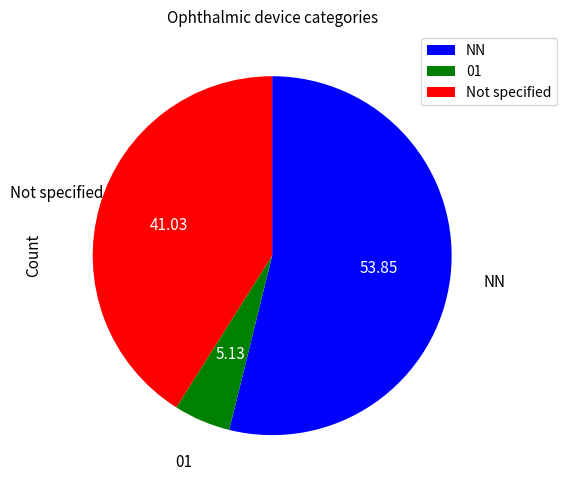

Is the sum of NN and Not specified greater than half?

Yes